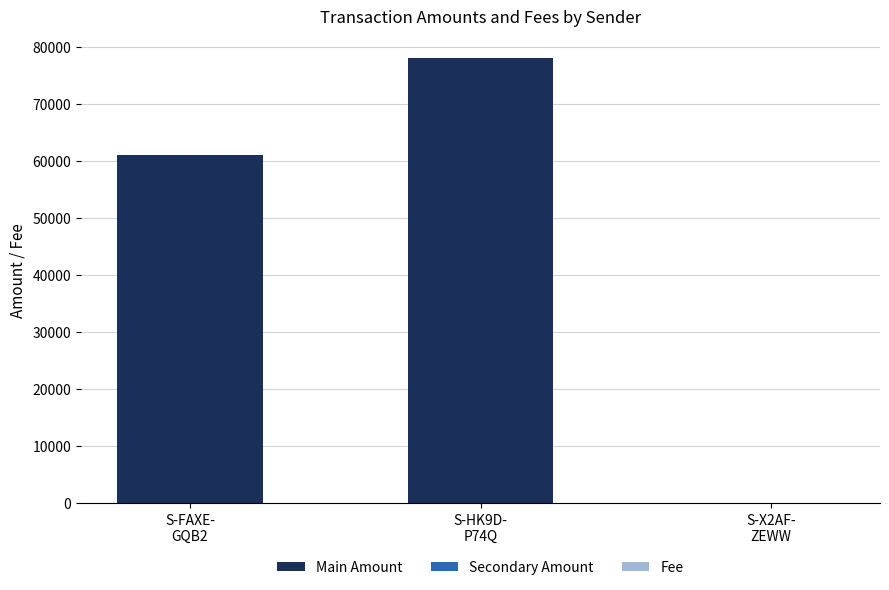

What is the highest value of the Main Amount series?

78038.3